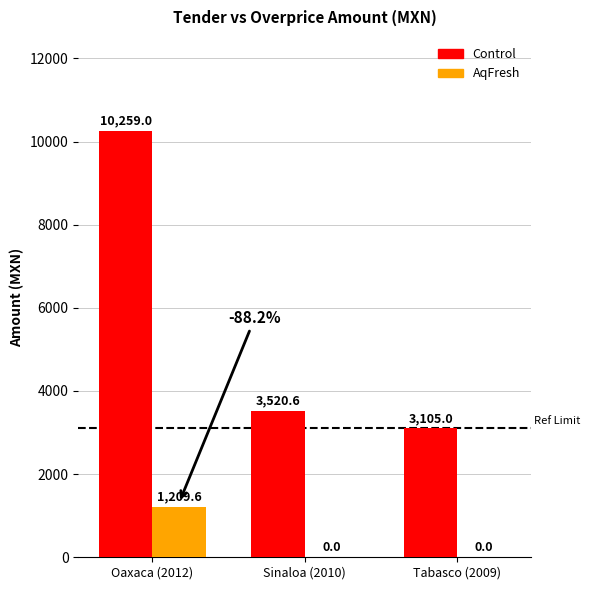

How many data points does each series have?

3